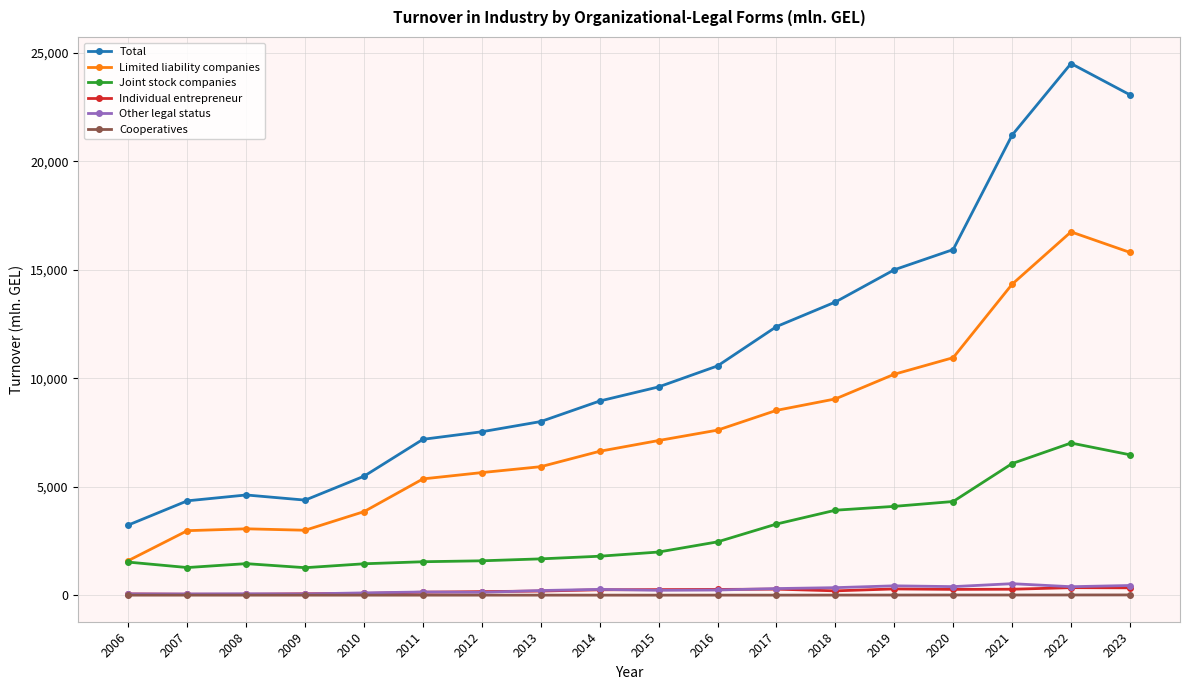

The Other legal status series shows 212.9 at 2013. True or false?

True